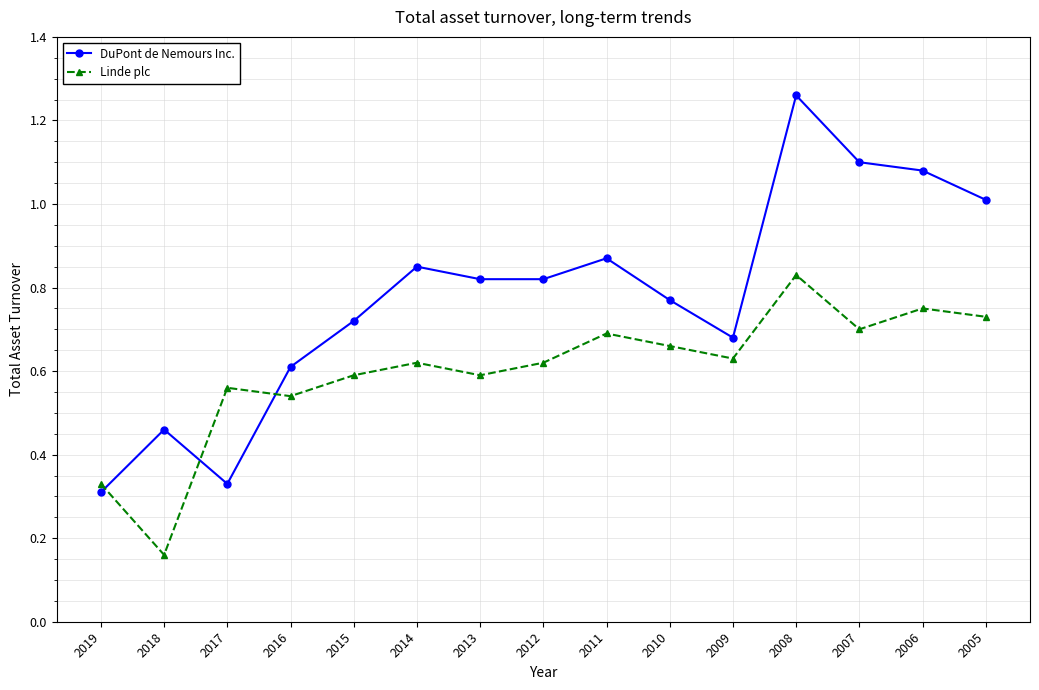

What are all the series names shown in the legend?

DuPont de Nemours Inc., Linde plc